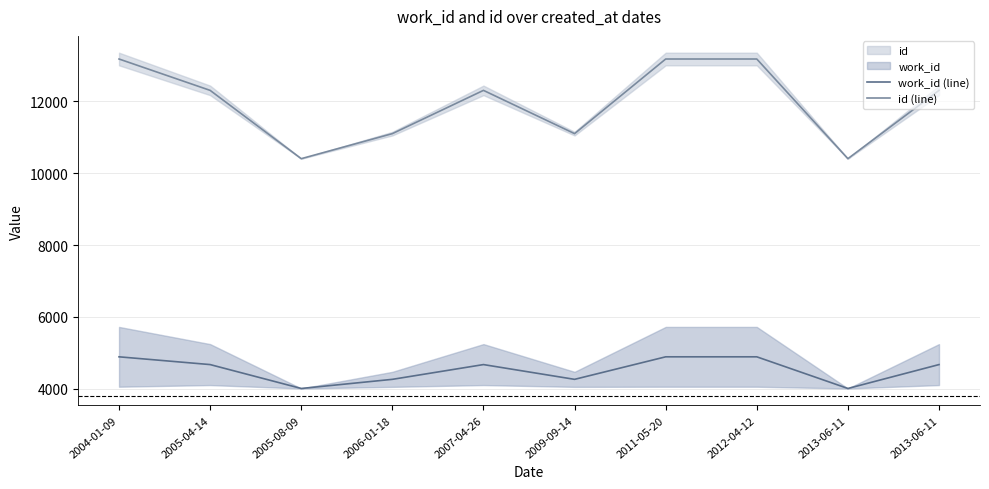

Which has a higher value, 2013-06-11 or 2009-09-14?

2013-06-11